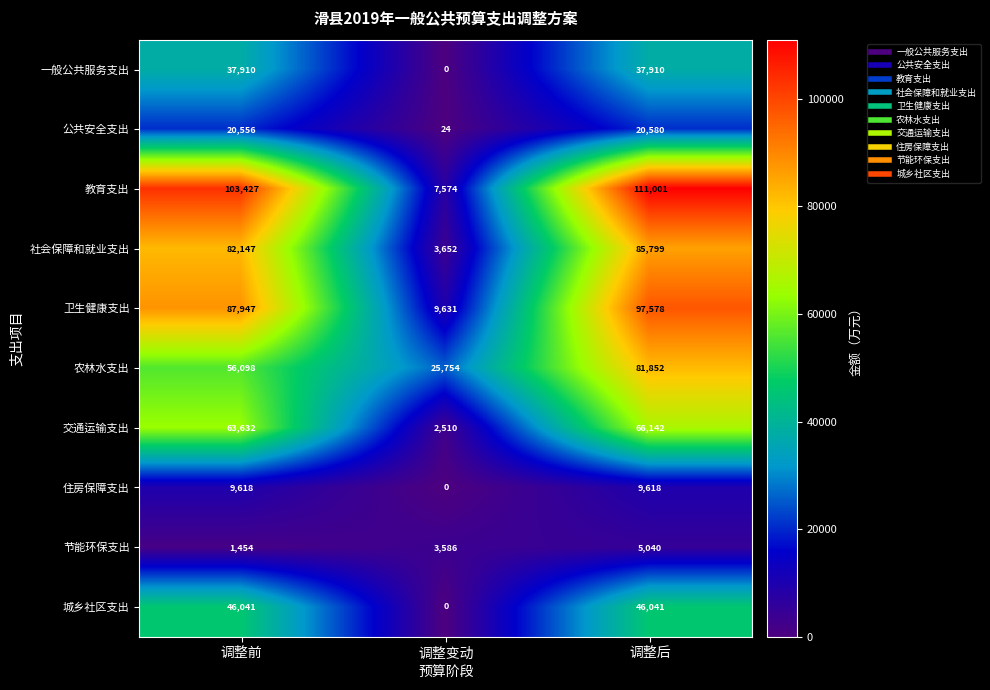

Rank the series at 调整前 from highest to lowest value.

教育支出, 卫生健康支出, 社会保障和就业支出, 交通运输支出, 农林水支出, 城乡社区支出, 一般公共服务支出, 公共安全支出, 住房保障支出, 节能环保支出